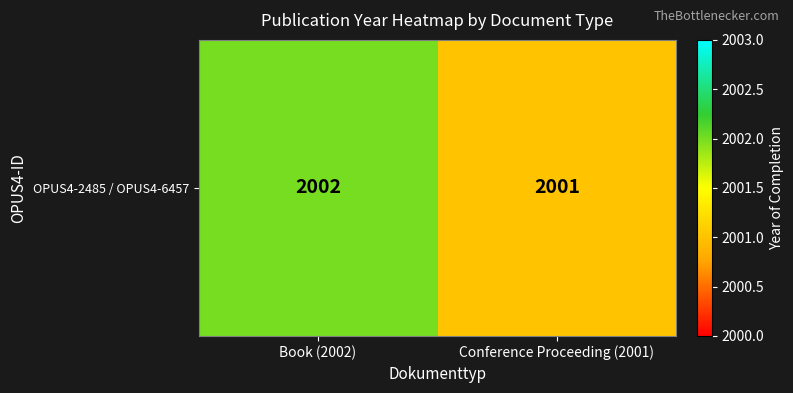

What is the sum of all values?

4003